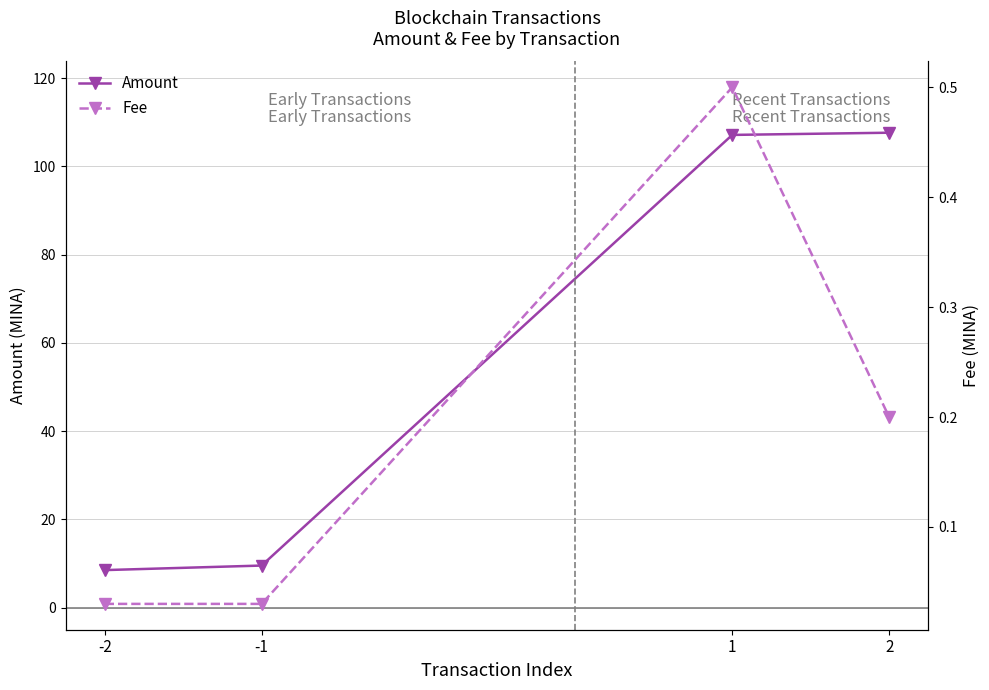

At how many categories does at least one series exceed 97?

2